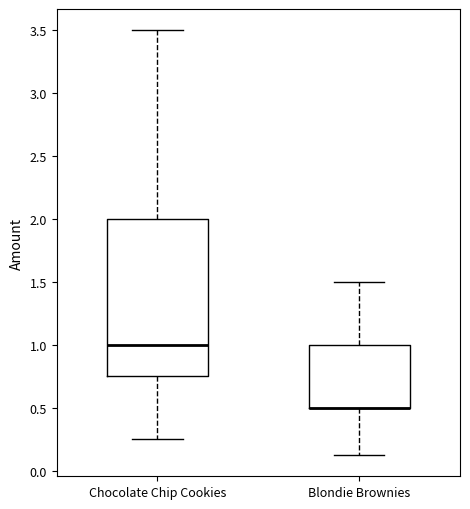

Where is the lower edge of the box for Blondie Brownies on the y-axis? The values are not printed on the chart, so give them approximately, as read against the axis.

0.50